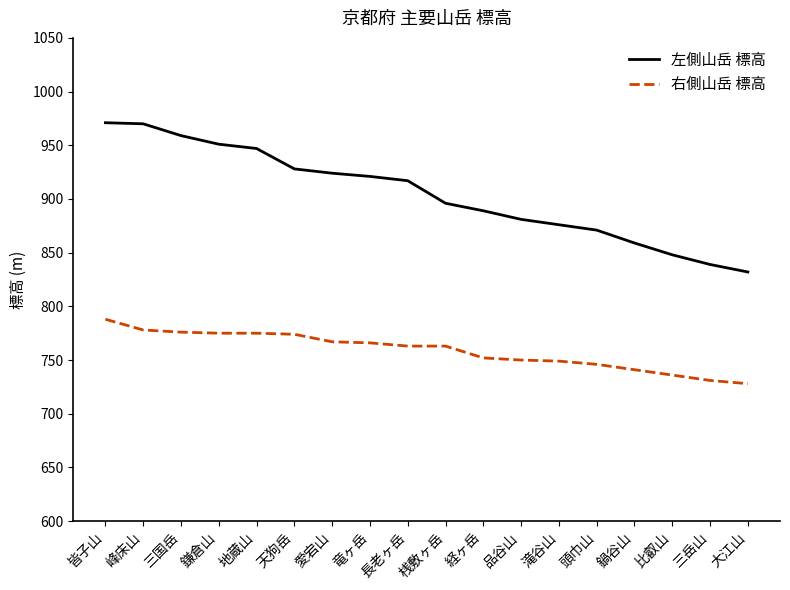

What is the greatest value displayed?

971